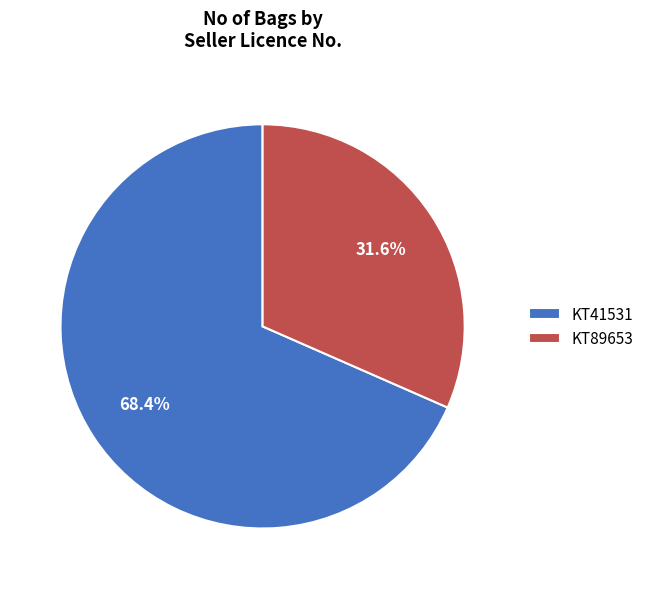

True or false: KT41531 accounts for 68% of the total.

True